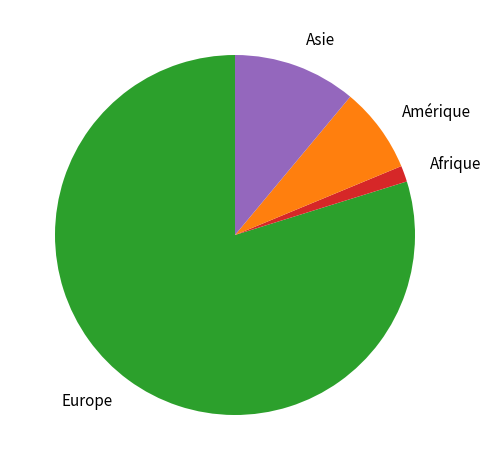

Rank the categories by value from highest to lowest.

Europe, Asie, Amérique, Afrique